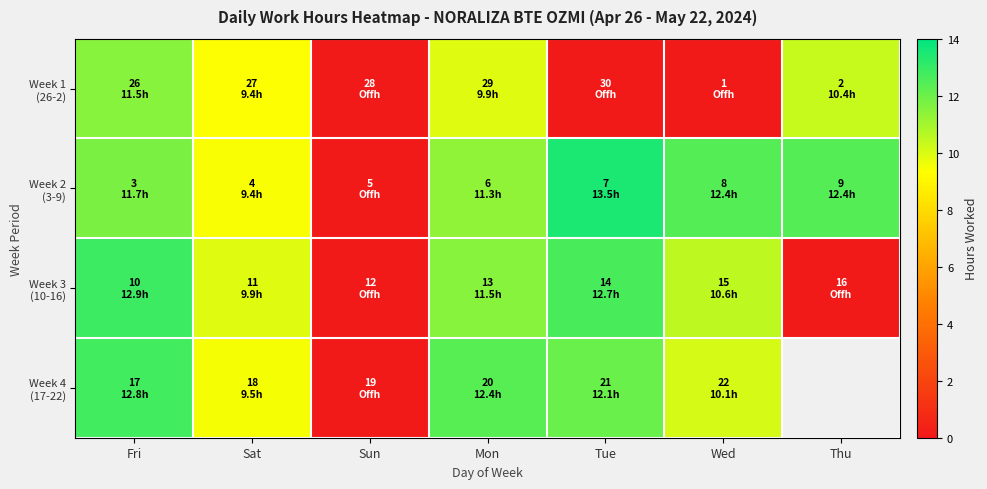

Which category has the highest value in the Week 3 (10-16) series?

Fri